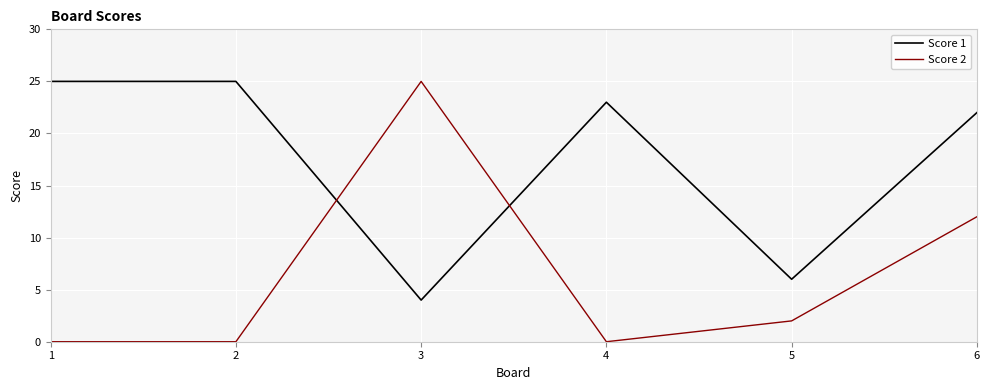

The Score 2 series shows -14 at 4. True or false?

False